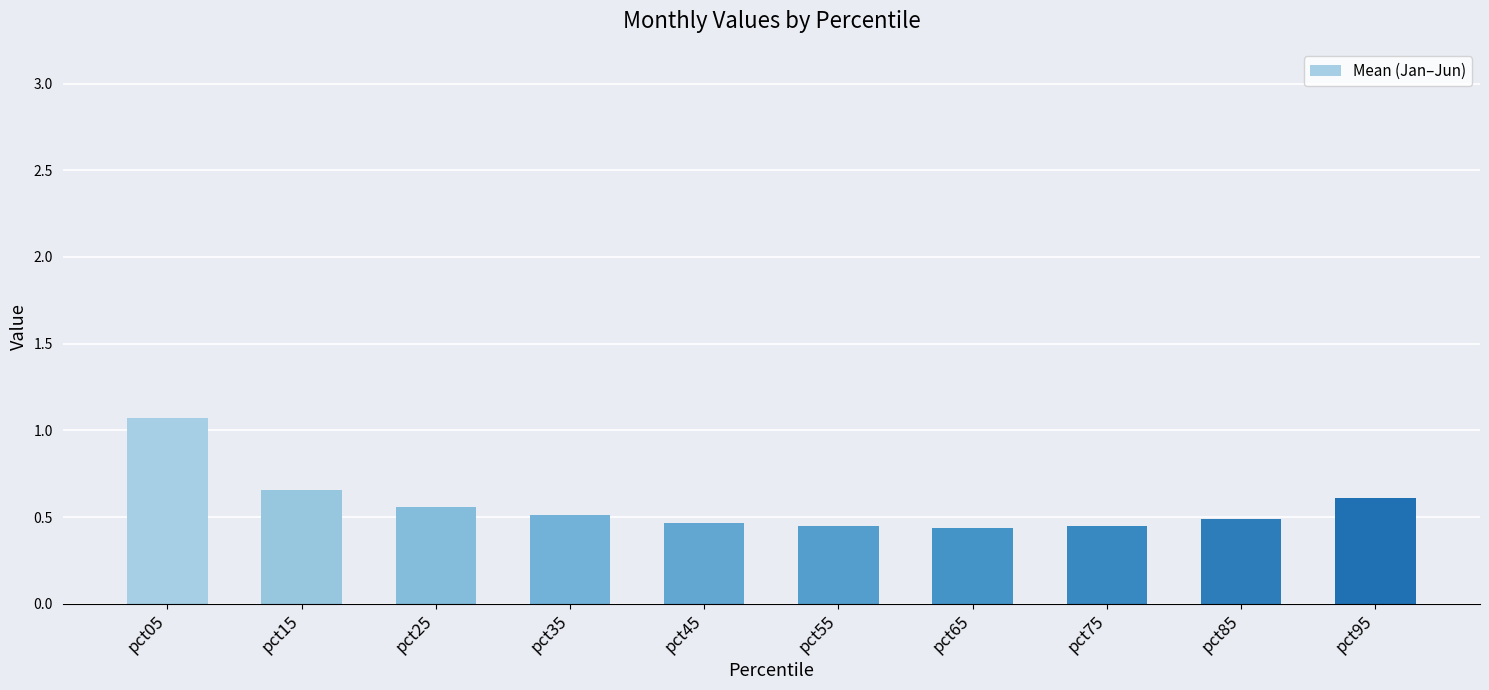

How many values are between 0 and 1?

9